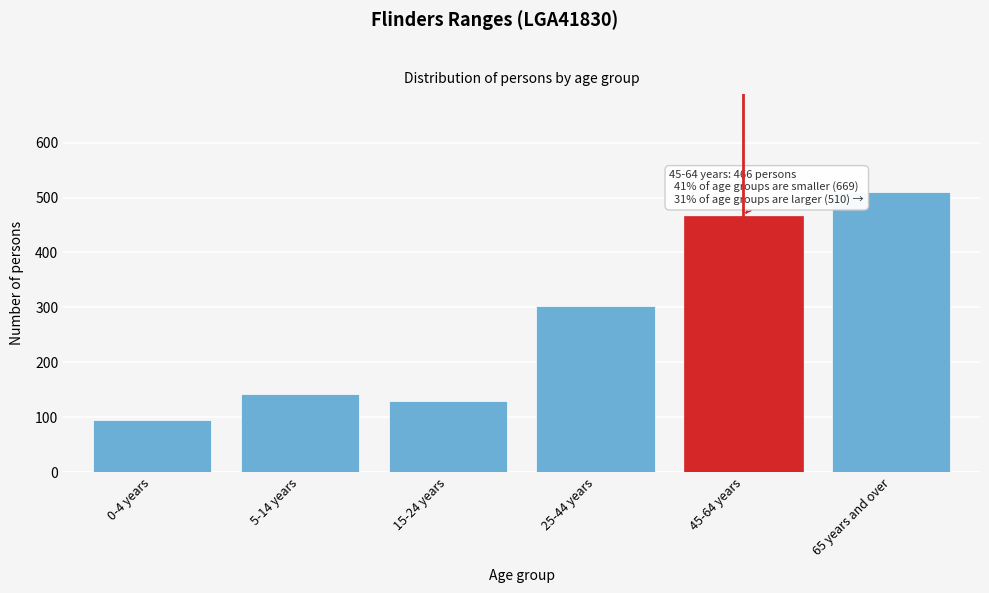

Reading right to left, extract all data points from this chart.

65 years and over=510	45-64 years=466	25-44 years=302	15-24 years=129	5-14 years=143	0-4 years=95